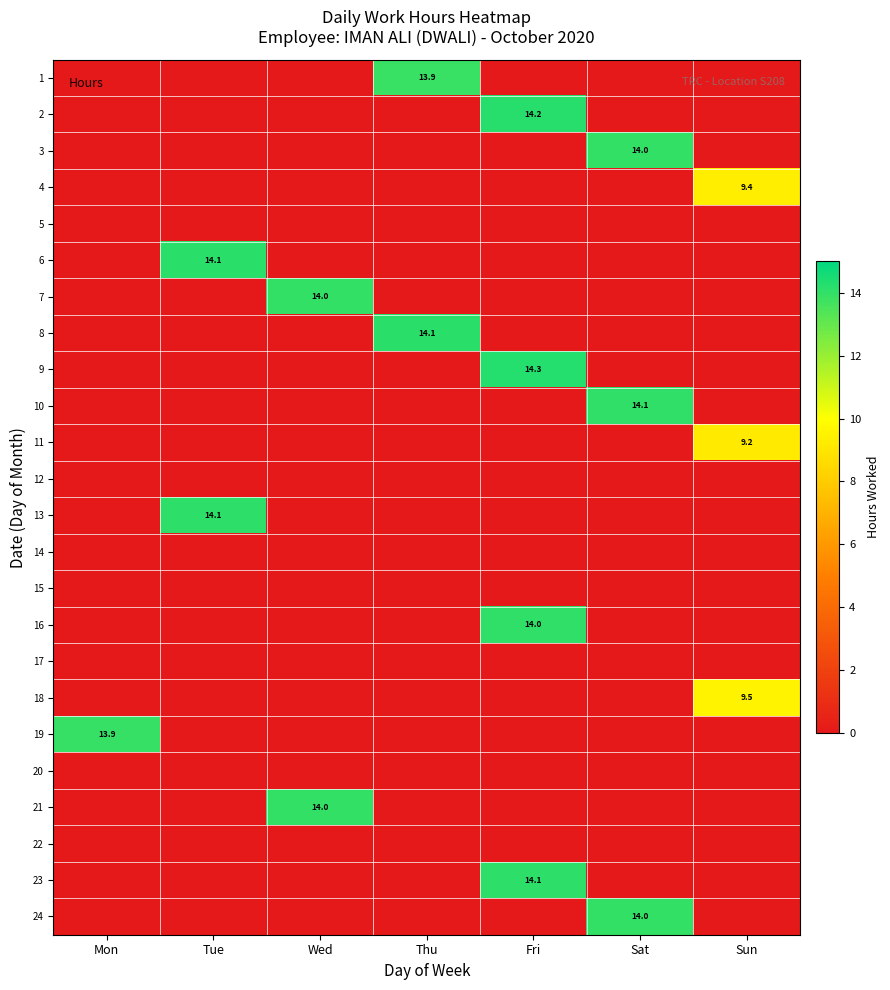

The value of 9 at Fri is 9.3. True or false?

False